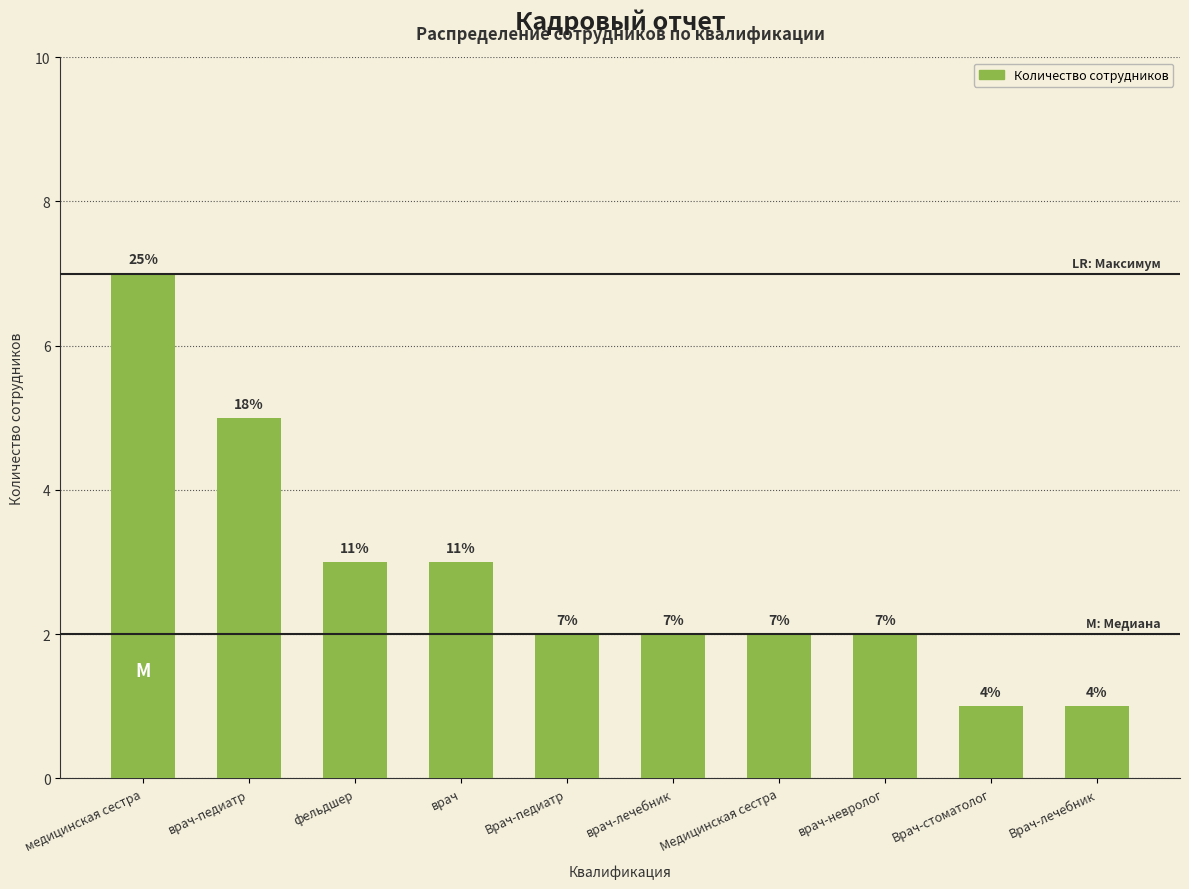

What is the smallest value displayed?

1